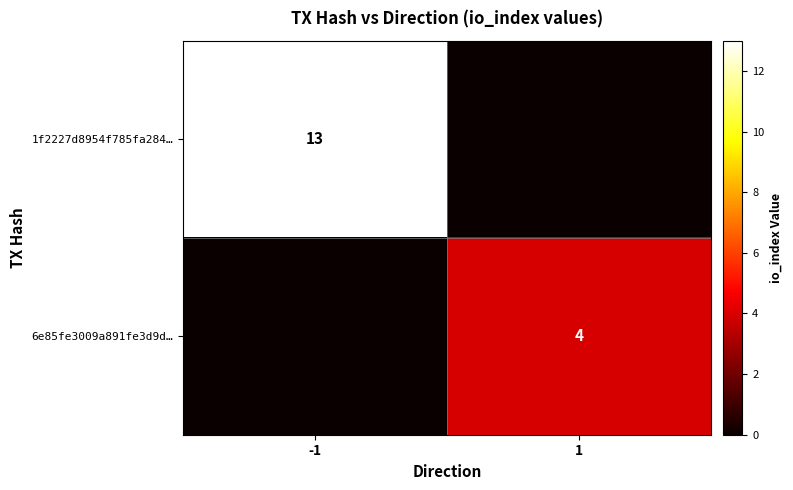

The value of 1f2227d8954f785fa284… at -1 is 3. True or false?

False